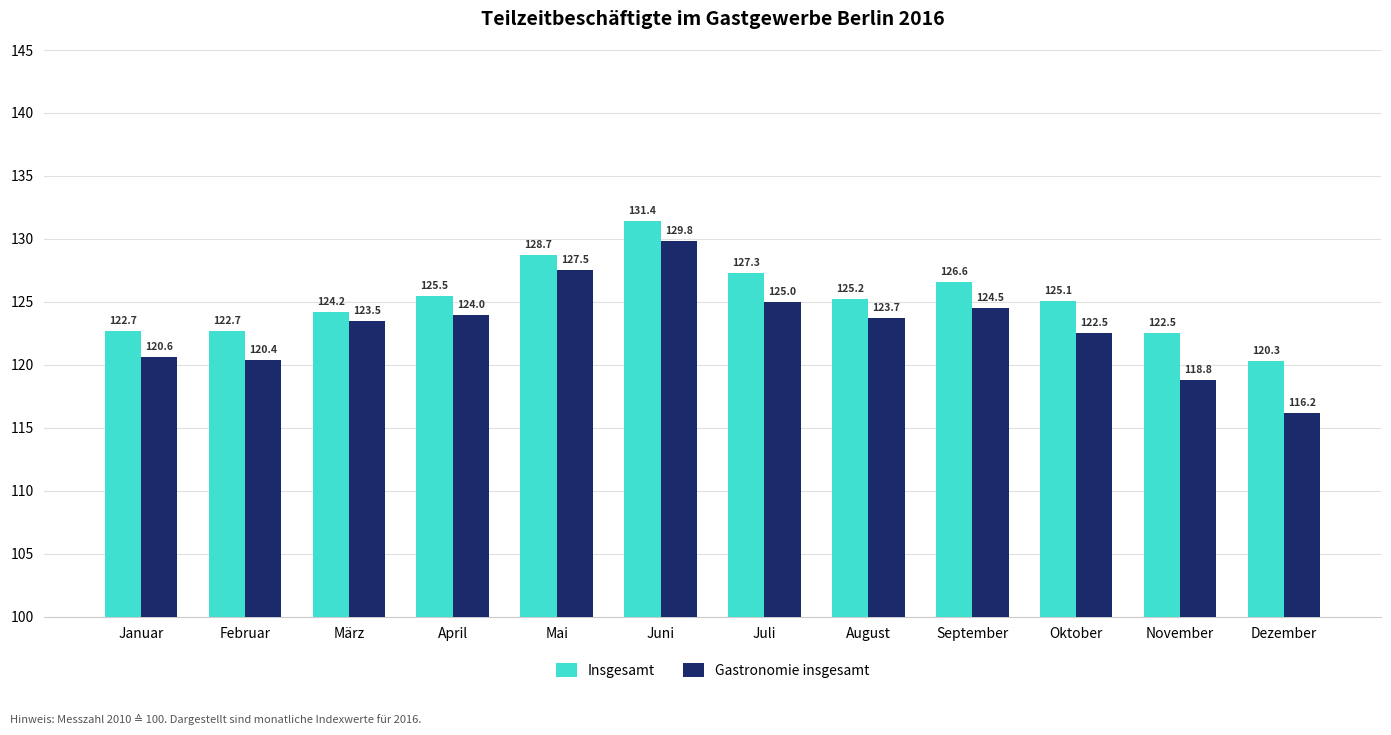

What is the highest value of the Gastronomie insgesamt series?

129.8